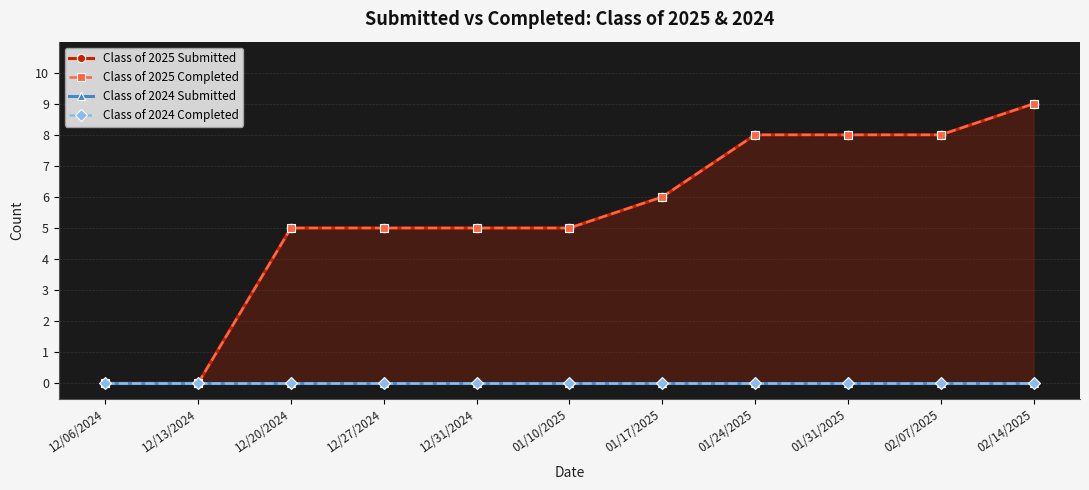

True or false: Class of 2024 Completed and Class of 2024 Submitted cross at least once.

False